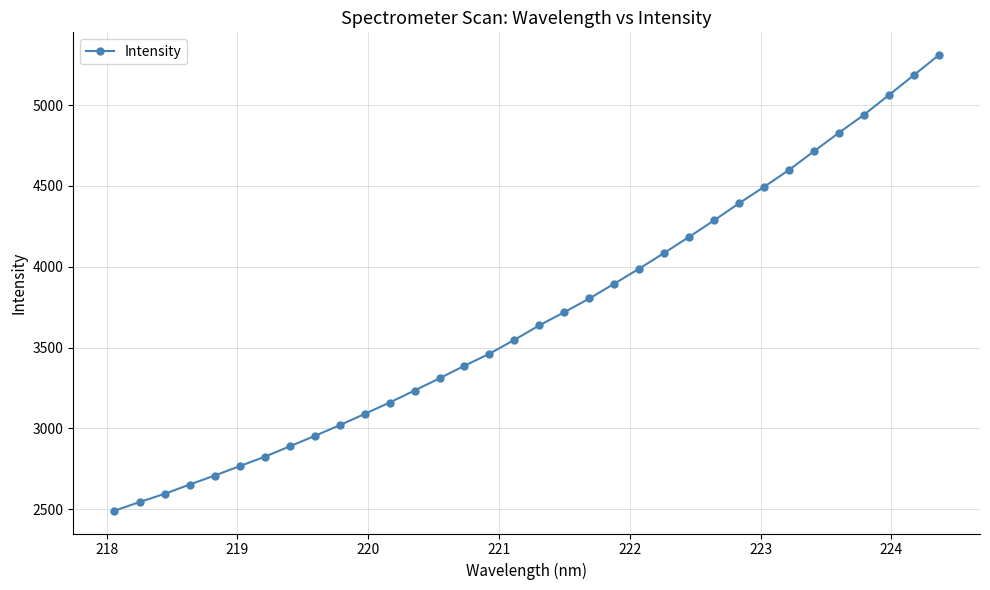

What is the average value?

3698.7